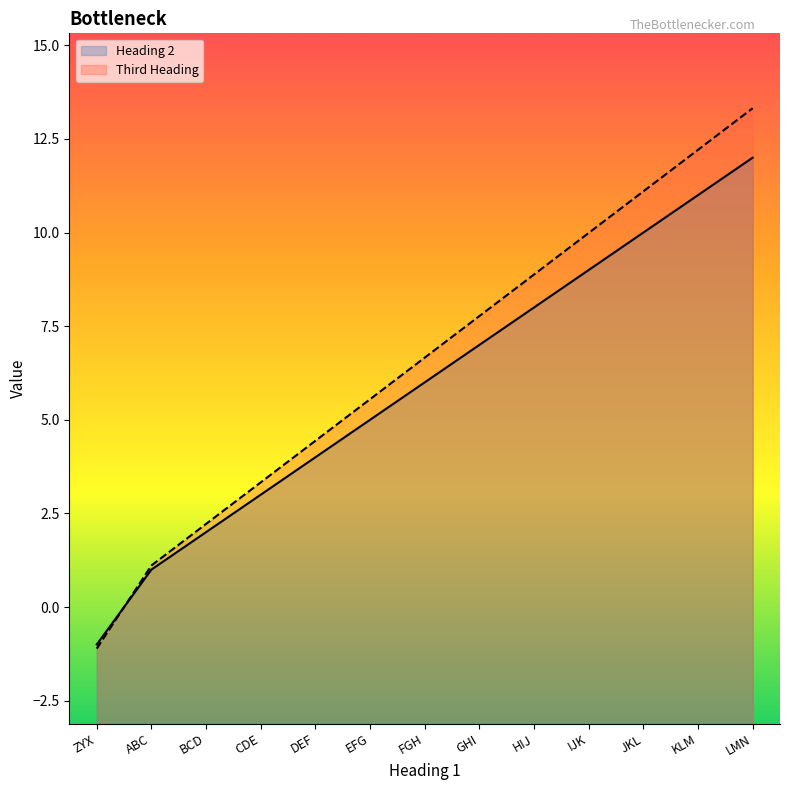

Is the value of Heading 2 at BCD greater than the value of Third Heading at FGH?

No